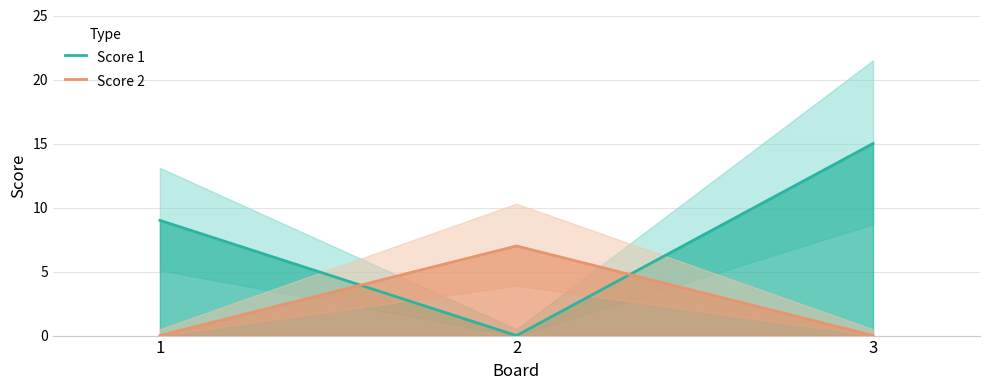

Count the number of data series in this chart.

2